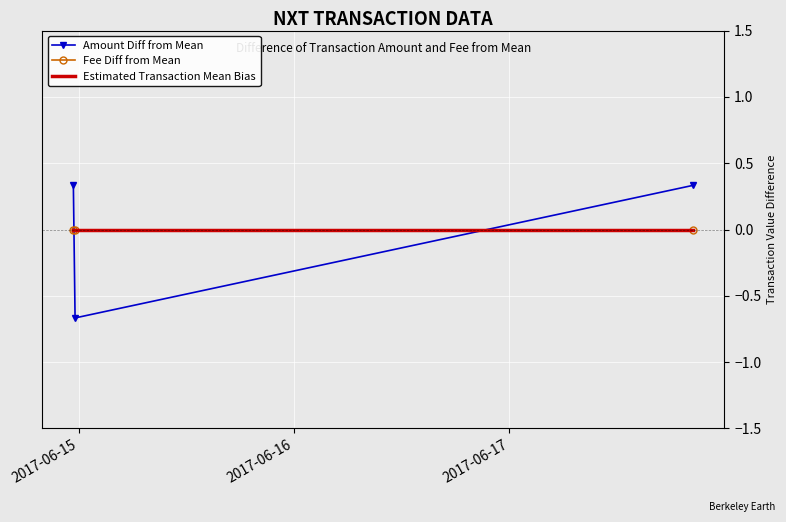

What is the minimum value shown in the chart?

-0.7